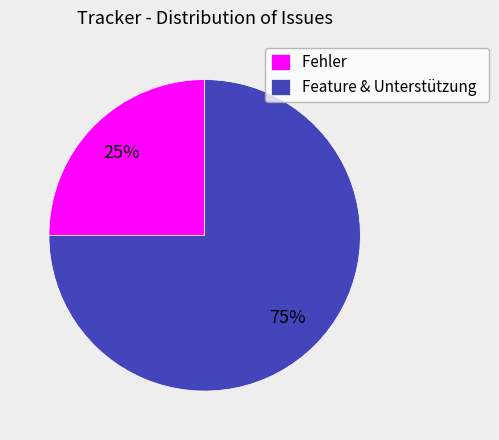

Is it true that Feature & Unterstützung is 82% of the pie?

False